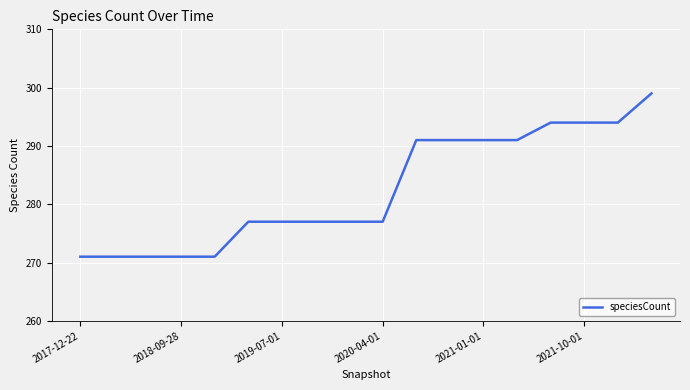

How many lines are shown in the chart?

1